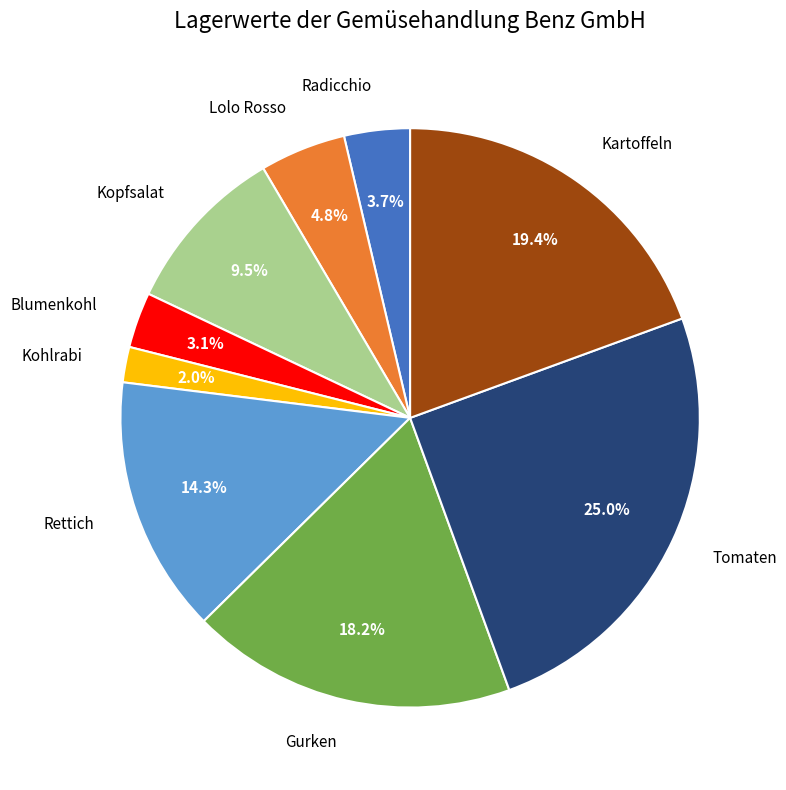

True or false: Kohlrabi accounts for 2% of the total.

True